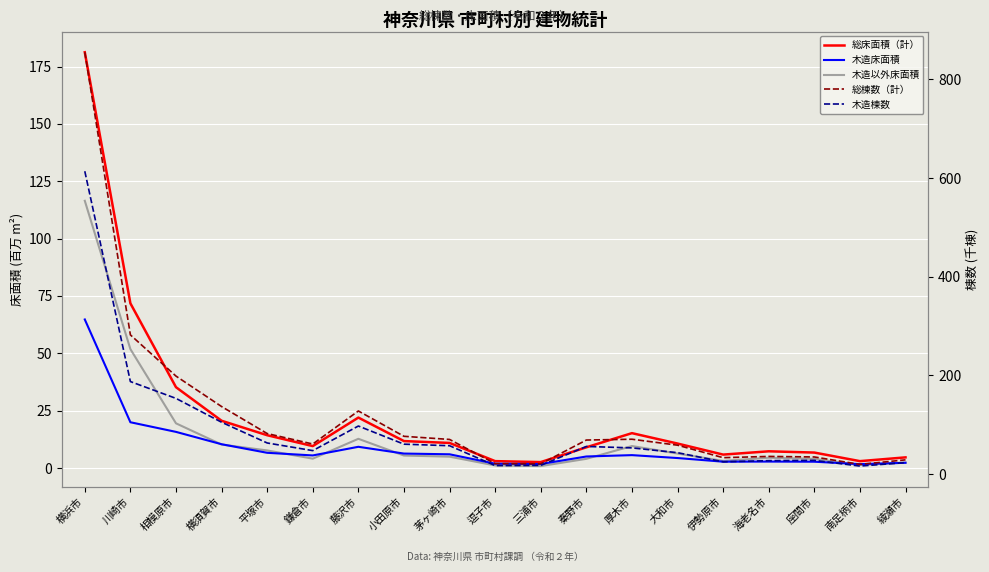

How many data points does each series have?

19